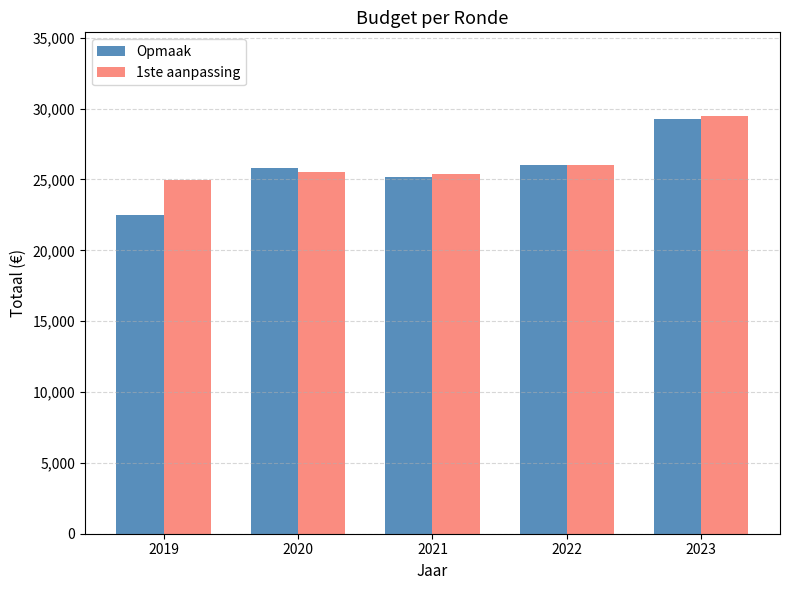

Which label corresponds to the smallest value in the chart?

2019